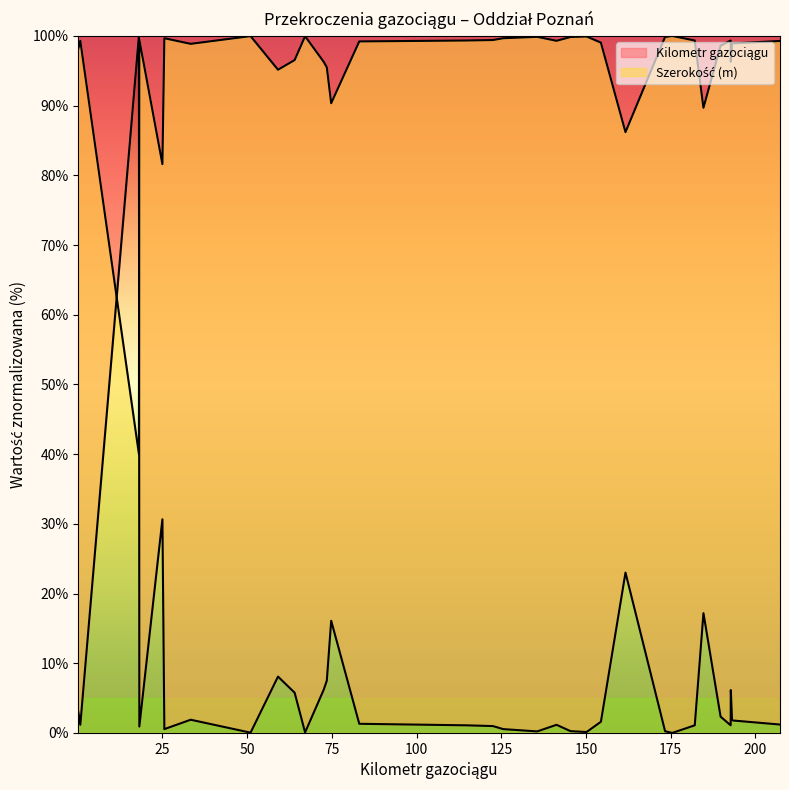

Reading left to right, transcribe all the data shown in this chart.

0.17=3.1	0.77=1.2	18.065=100.0	18.19=0.9	25.0=30.7	25.575=0.5	33.35=1.9	51.015=0.0	59.115=8.1	64.025=5.8	67.11=0.1	72.595=6.2	73.52=7.5	74.81=16.1	83.1=1.3	114.56=1.1	122.545=1.0	125.575=0.5	135.63=0.2	141.31=1.2	145.45=0.3	150.18=0.1	154.41=1.6	161.665=23.0	173.355=0.2	175.485=0.0	182.11=1.1	184.675=17.2	189.735=2.3	192.71=1.1	192.745=6.2	193.105=1.9	193.355=1.8	207.265=1.2